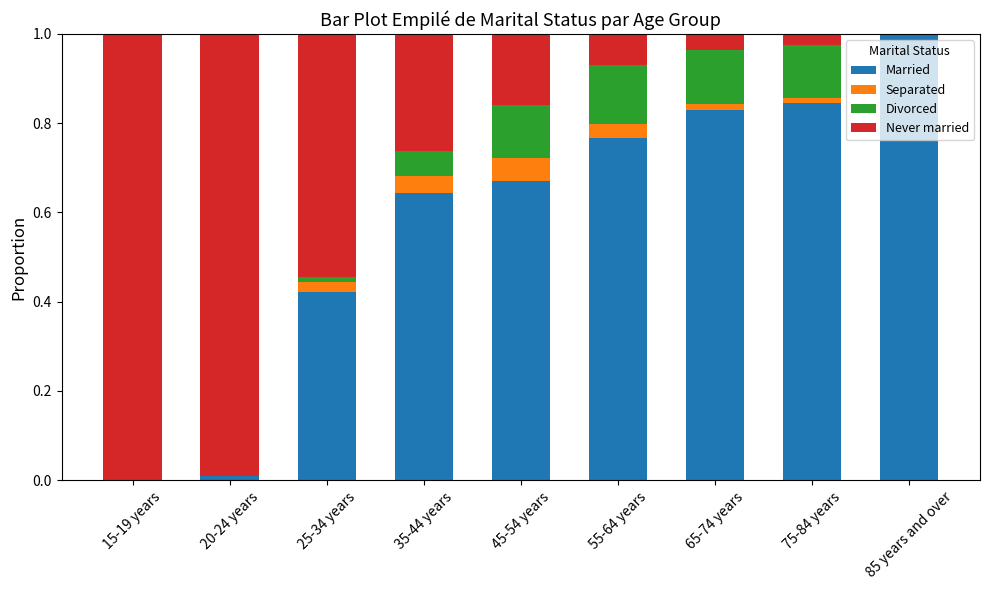

The value of Married at 15-19 years is -0.5. True or false?

False